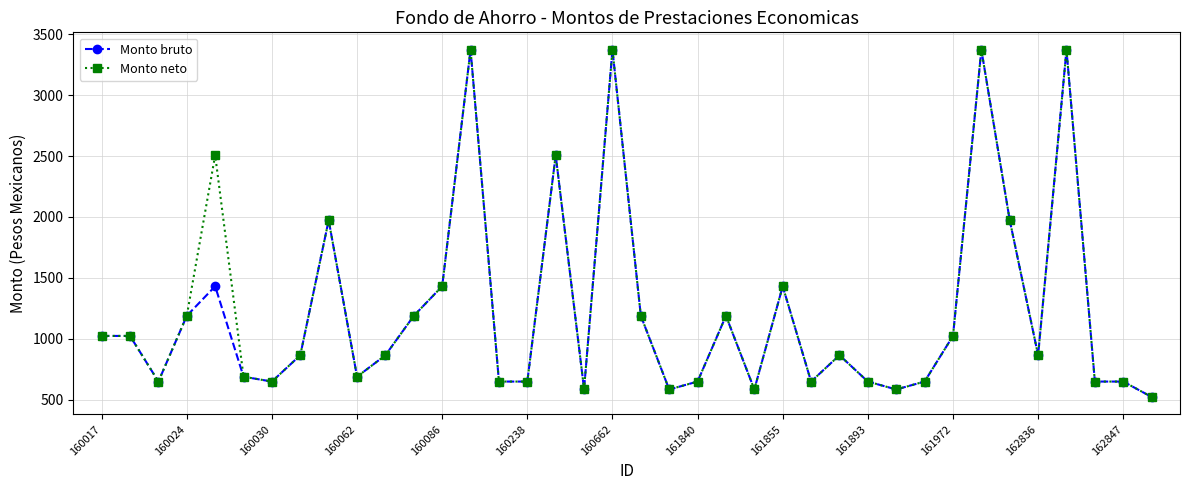

True or false: Monto bruto has more than 1 interior local peaks.

True